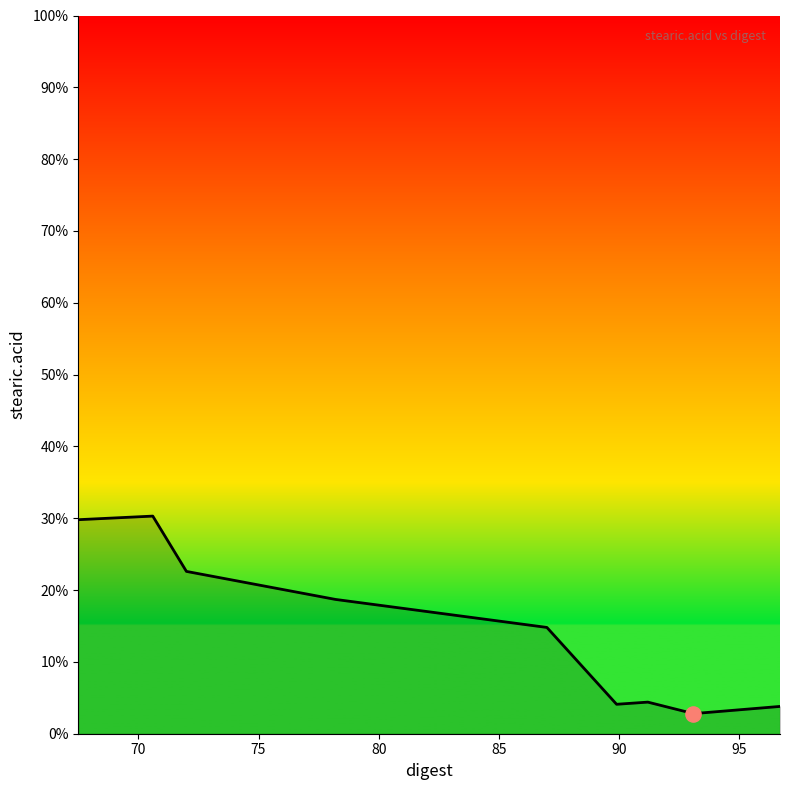

What is the minimum value shown in the chart?

2.8